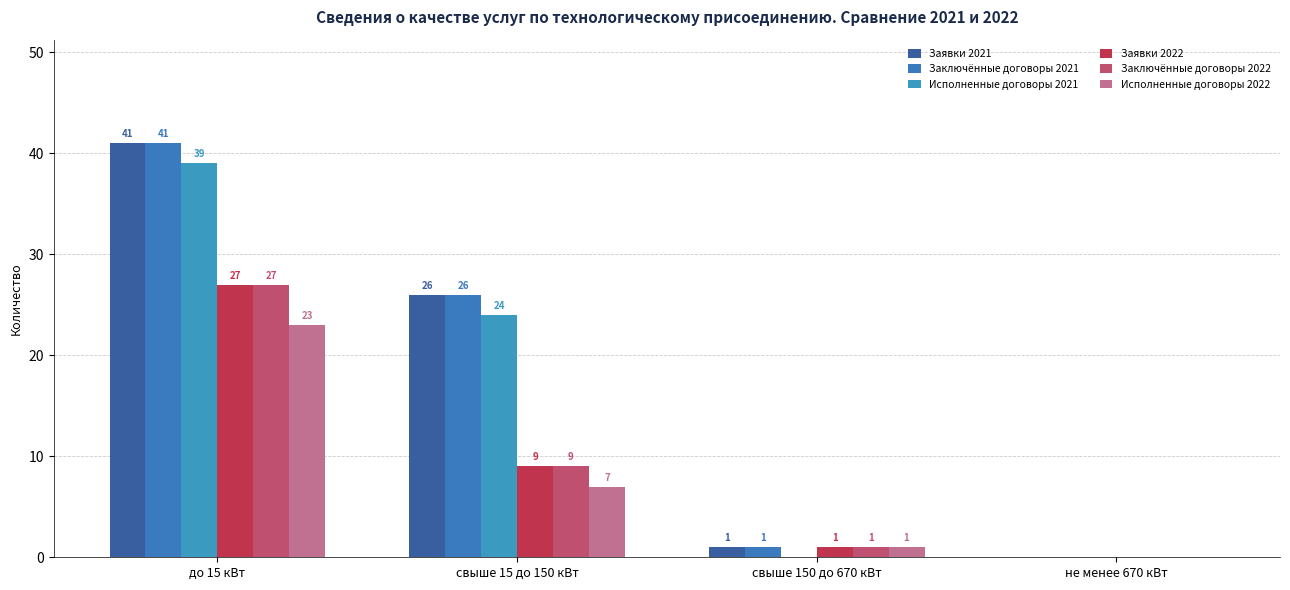

What are all the series names shown in the legend?

Заявки 2021, Заключённые договоры 2021, Исполненные договоры 2021, Заявки 2022, Заключённые договоры 2022, Исполненные договоры 2022